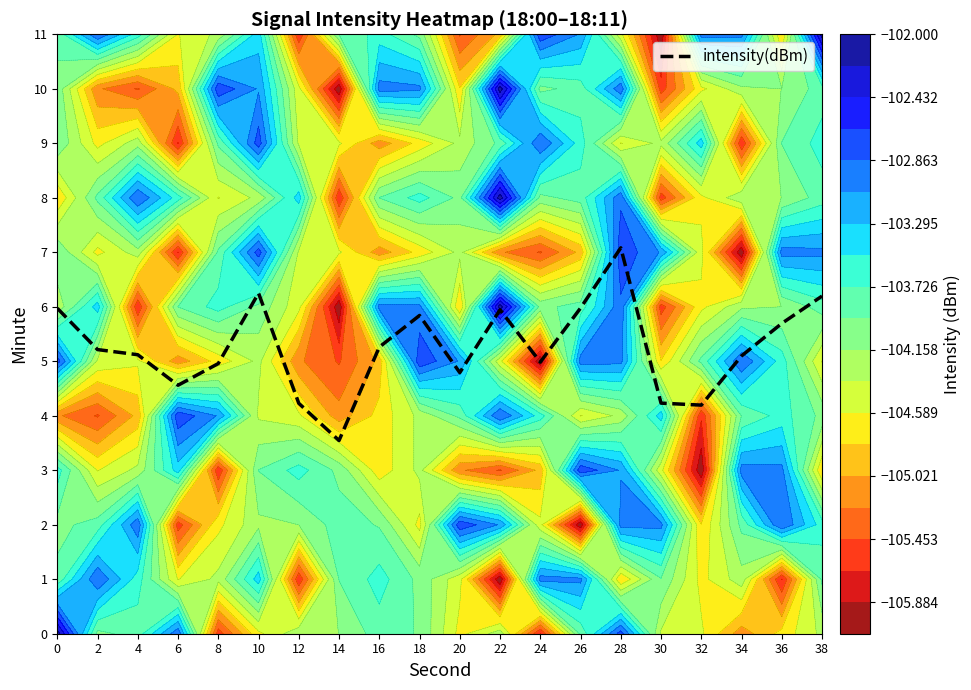

Reading left to right, transcribe all the data shown in this chart.

6.0	5.2	5.1	4.6	5.0	6.3	4.2	3.5	5.3	5.8	4.8	5.9	5.0	6.0	7.1	4.2	4.2	5.1	5.7	6.2